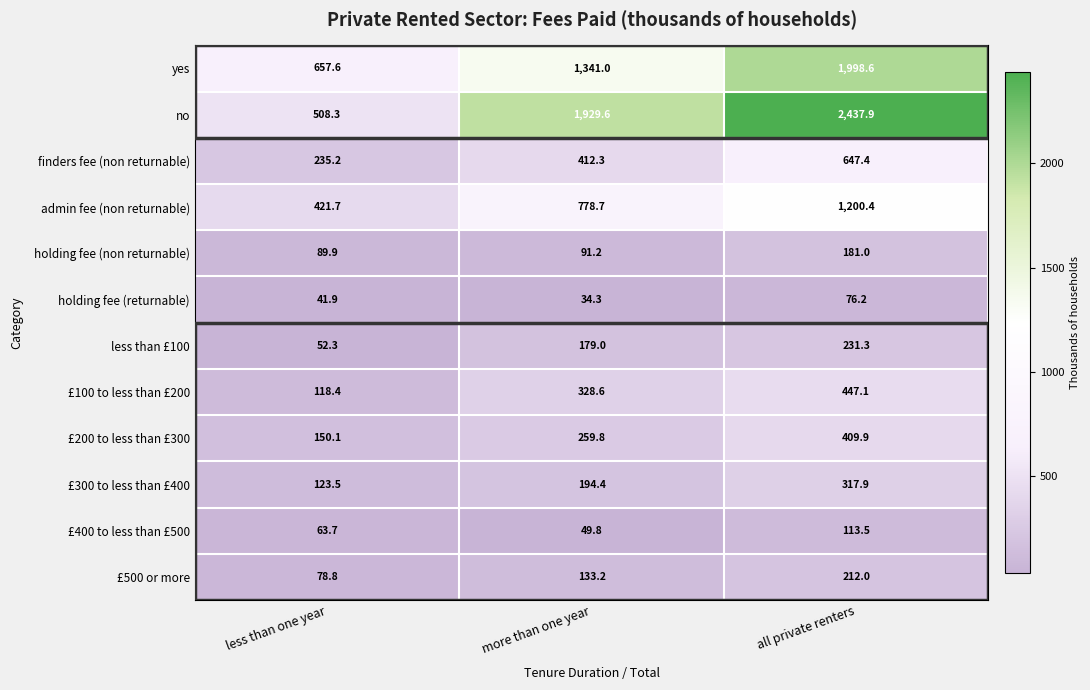

Rank the series at more than one year from highest to lowest value.

no, yes, admin fee (non returnable), finders fee (non returnable), £100 to less than £200, £200 to less than £300, £300 to less than £400, less than £100, £500 or more, holding fee (non returnable), £400 to less than £500, holding fee (returnable)